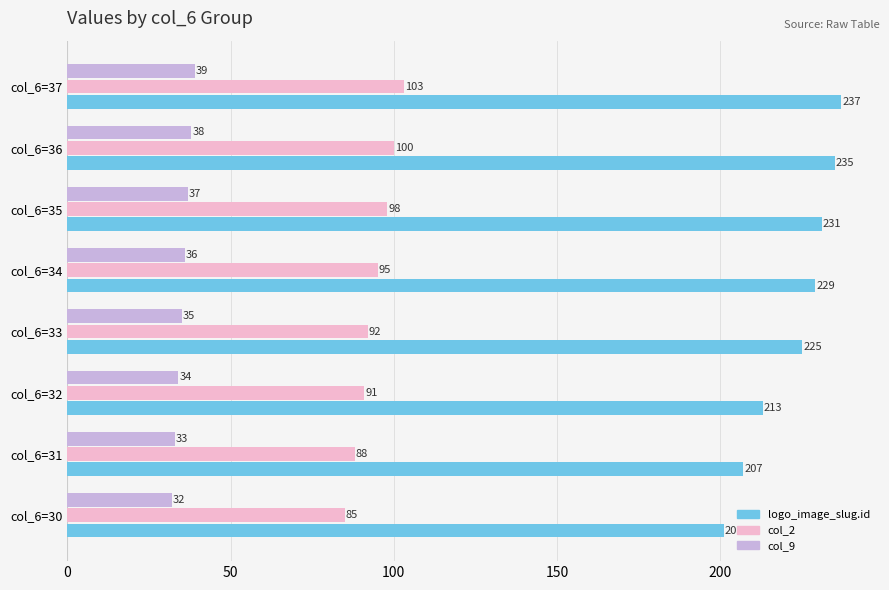

What is the difference between the highest and lowest values at col_6=33?

190